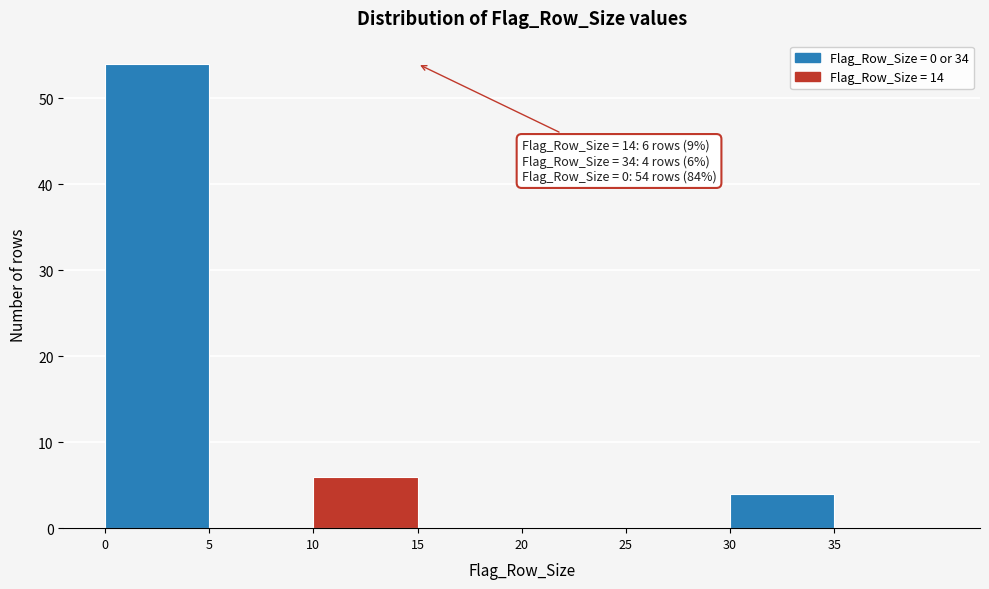

Over which range of the x-axis is the bar tallest?

0 to 5